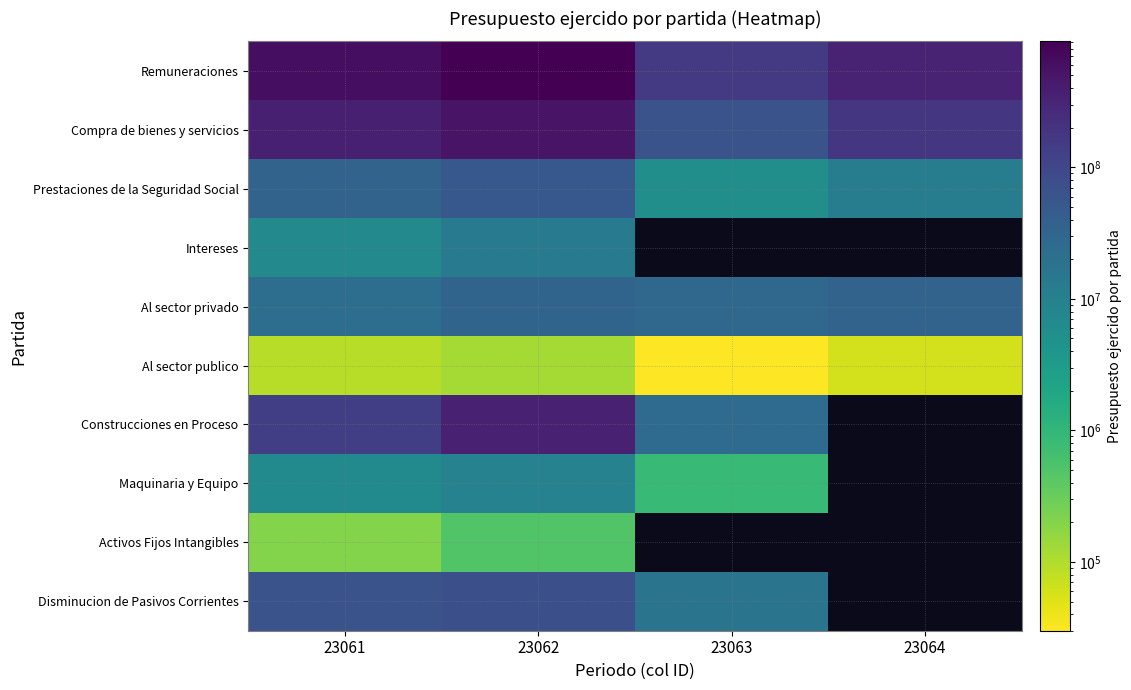

The Al sector privado series shows 51929871.2 at 23064. True or false?

False